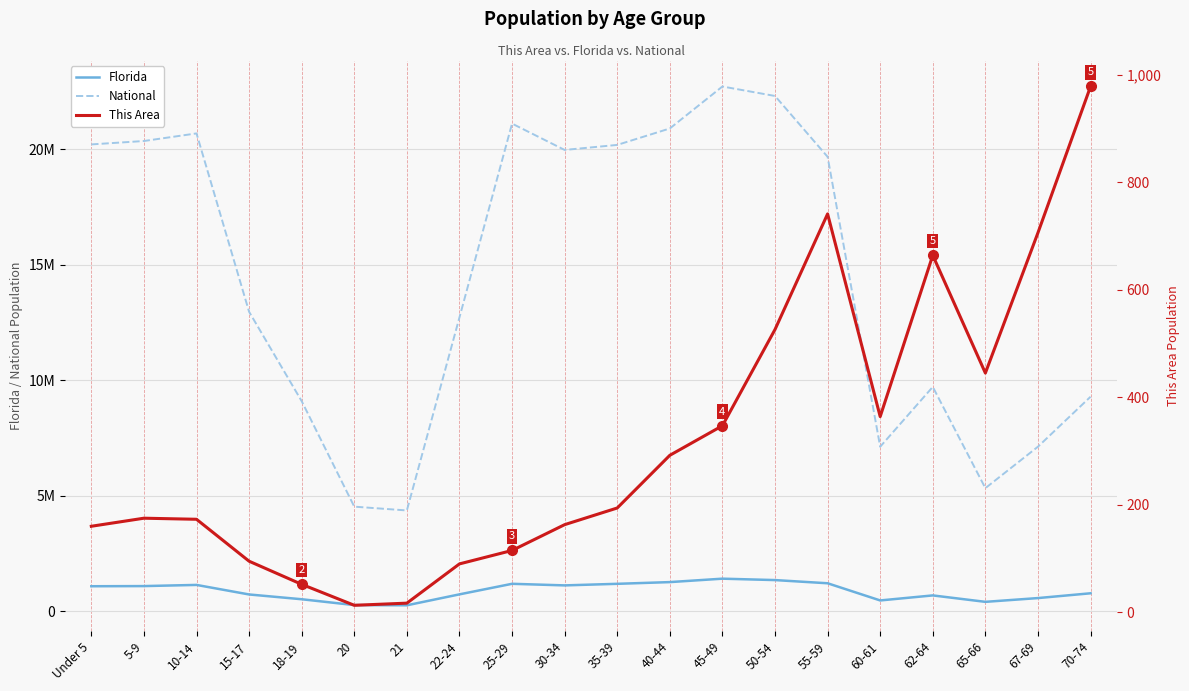

Reading left to right, transcribe all the data shown in this chart.

Florida: 1073506	1080255	1130847	717483	510899	258030	248602	722126	1179227	1110318	1178467	1252787	1401202	1340291	1202418	458751	676499	397917	561316	768707
National: 20201362	20348657	20677194	12954254	9086089	4519129	4354294	12712576	21101849	19962099	20179642	20890964	22708591	22298125	19664805	7113727	9704197	5319902	7115361	9278166
This Area: 160	175	173	95	52	13	17	90	115	163	194	292	347	526	741	364	664	445	706	978